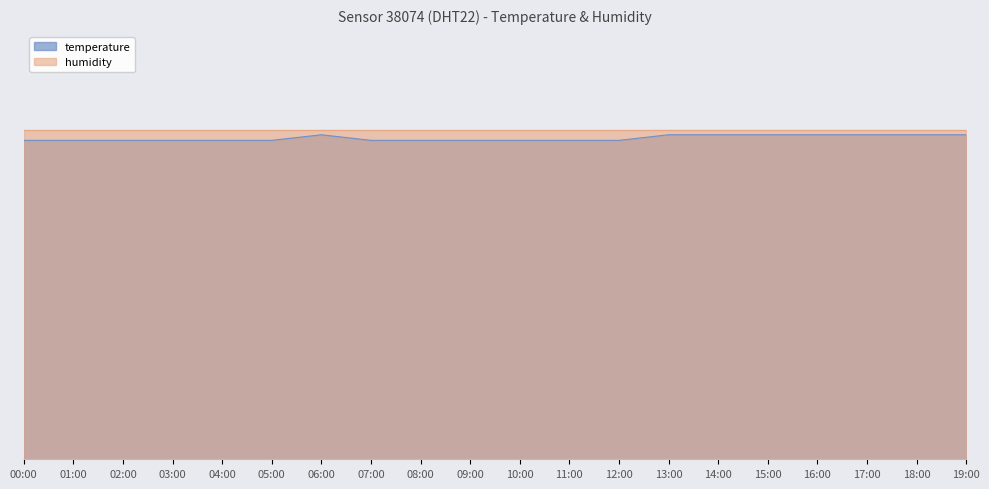

What position from the right is 15:00?

5